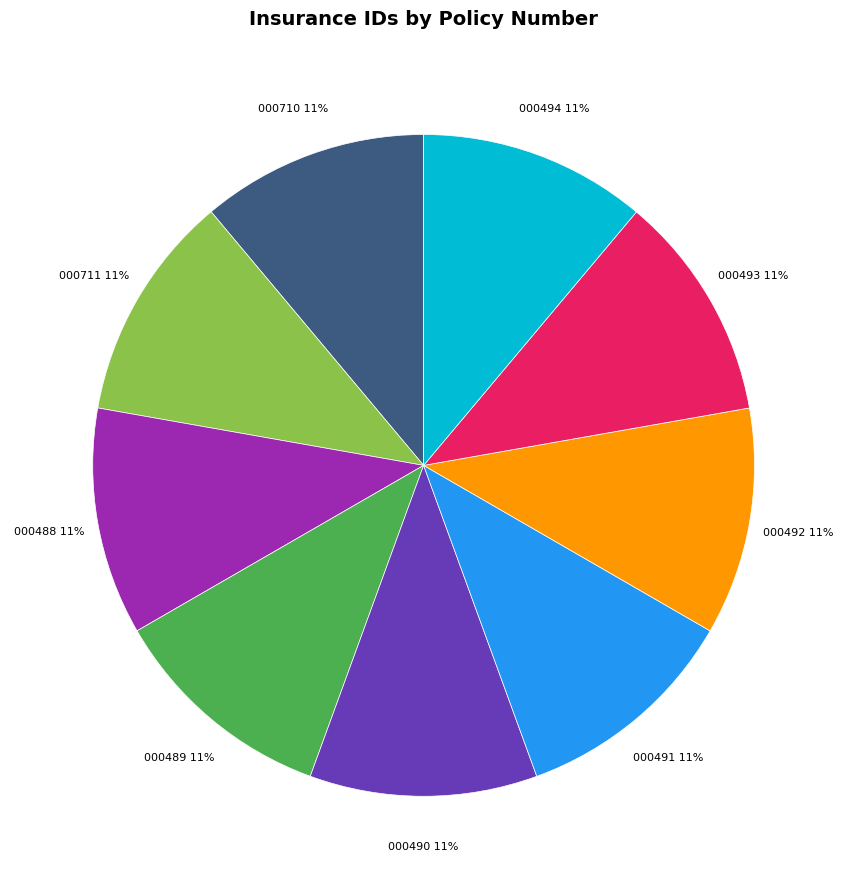

To the nearest percent, what is the average slice percentage?

11%